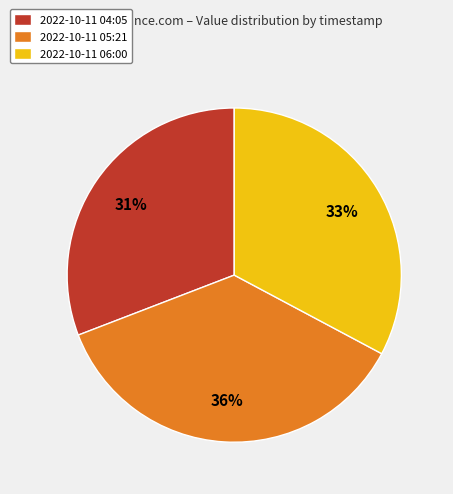

Is there a majority slice in this chart?

No